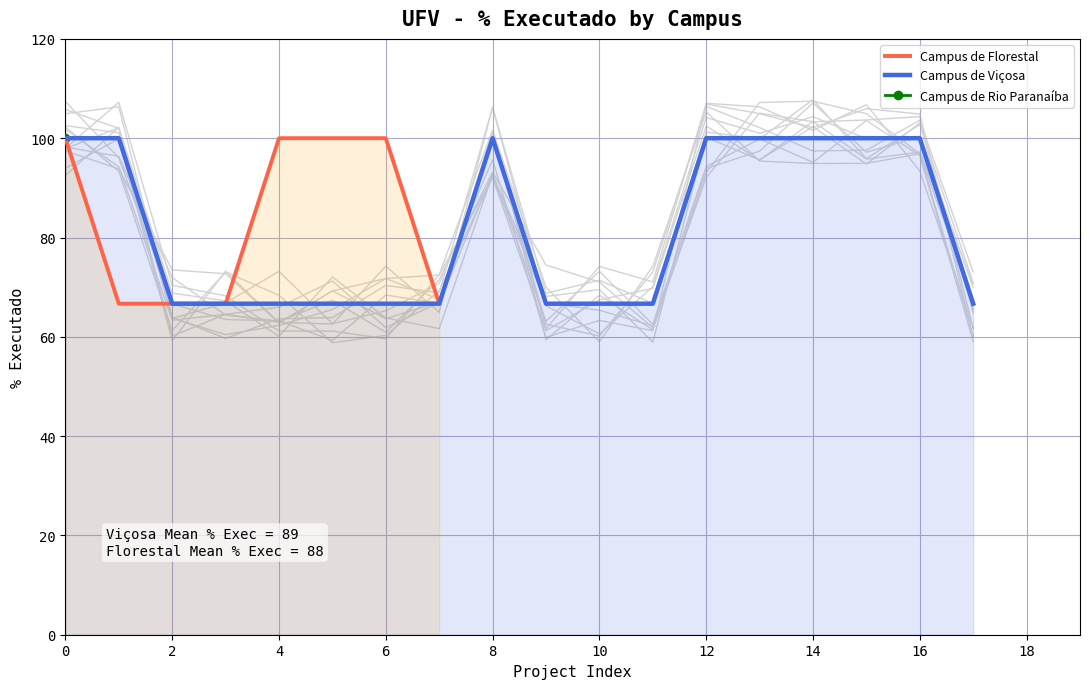

Which series has the largest range (max minus min)?

Campus de Florestal